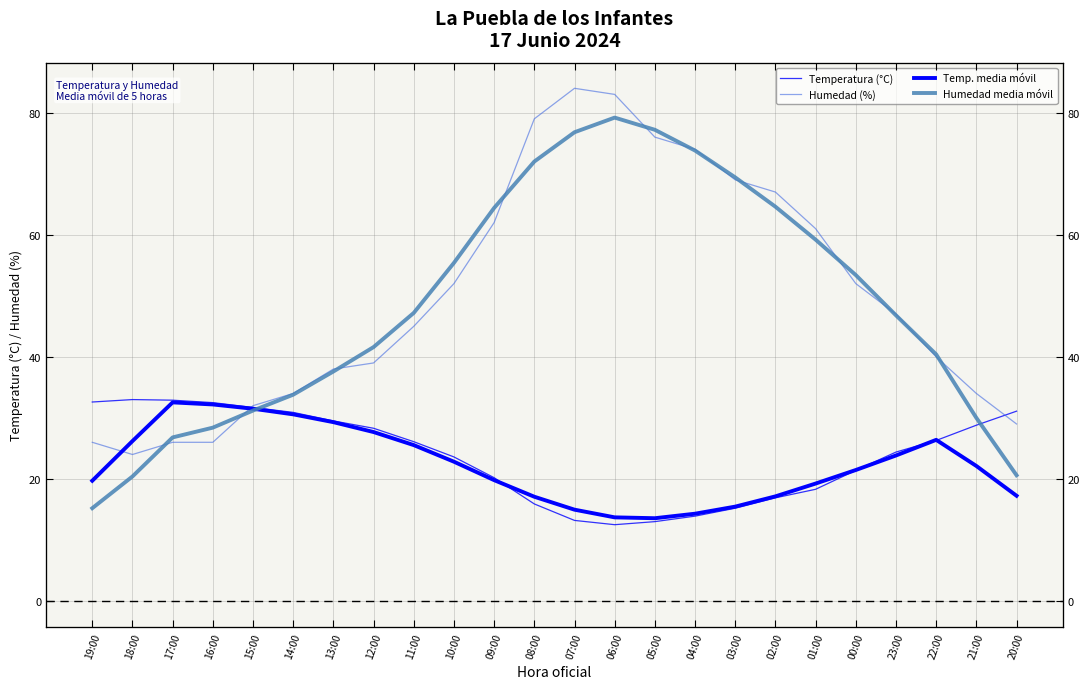

In Humedad (%), how many points are lower than both neighbors (excluding endpoints)?

1